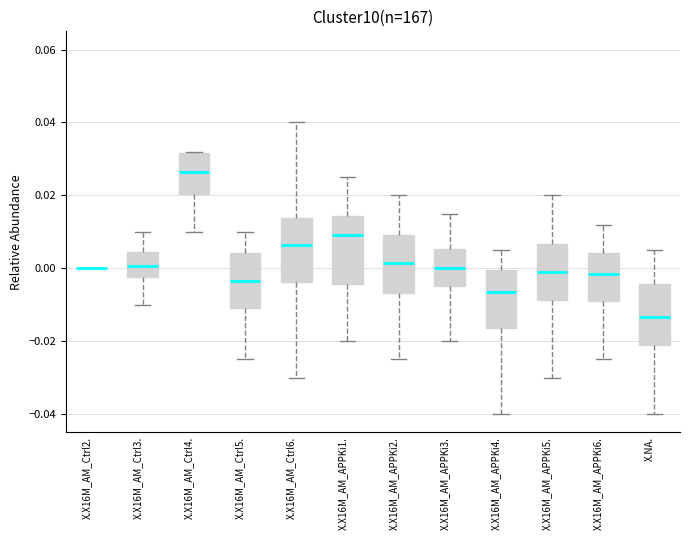

Reading left to right, transcribe this box plot: for each box, give where its median line is, the range the box spans, and where its two whiskers end, as read against the y-axis. The values are not printed on the chart, so give them approximately, as read against the axis.

X.X16M_AM_Ctrl2.: box collapsed to a line at 0.000, whiskers 0.000 to 0.000
X.X16M_AM_Ctrl3.: median 0.000, box -0.002 to 0.004, whiskers -0.010 to 0.010
X.X16M_AM_Ctrl4.: median 0.026, box 0.020 to 0.032, whiskers 0.010 to 0.032
X.X16M_AM_Ctrl5.: median -0.004, box -0.010 to 0.004, whiskers -0.024 to 0.010
X.X16M_AM_Ctrl6.: median 0.006, box -0.004 to 0.014, whiskers -0.030 to 0.040
X.X16M_AM_APPKi1.: median 0.010, box -0.004 to 0.014, whiskers -0.020 to 0.026
X.X16M_AM_APPKi2.: median 0.002, box -0.006 to 0.010, whiskers -0.024 to 0.020
X.X16M_AM_APPKi3.: median 0.000, box -0.004 to 0.006, whiskers -0.020 to 0.016
X.X16M_AM_APPKi4.: median -0.006, box -0.016 to 0.000, whiskers -0.040 to 0.006
X.X16M_AM_APPKi5.: median 0.000, box -0.008 to 0.006, whiskers -0.030 to 0.020
X.X16M_AM_APPKi6.: median -0.002, box -0.008 to 0.004, whiskers -0.024 to 0.012
X.NA.: median -0.014, box -0.020 to -0.004, whiskers -0.040 to 0.006